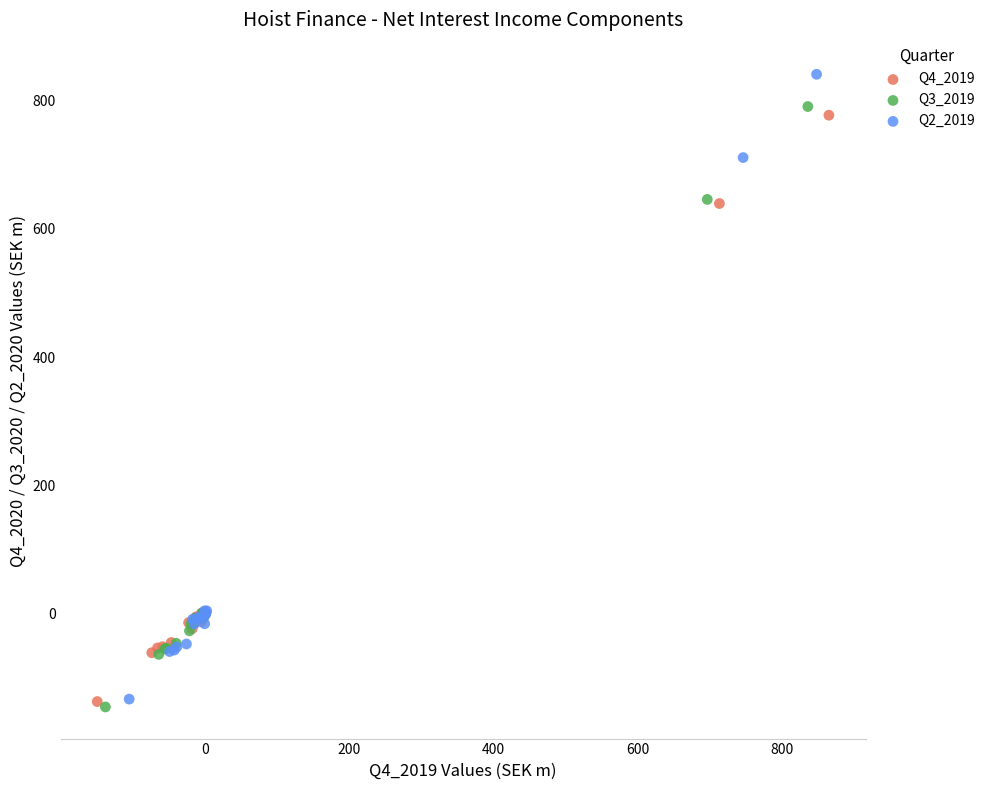

Which series contains the highest Y value?

Q2_2019